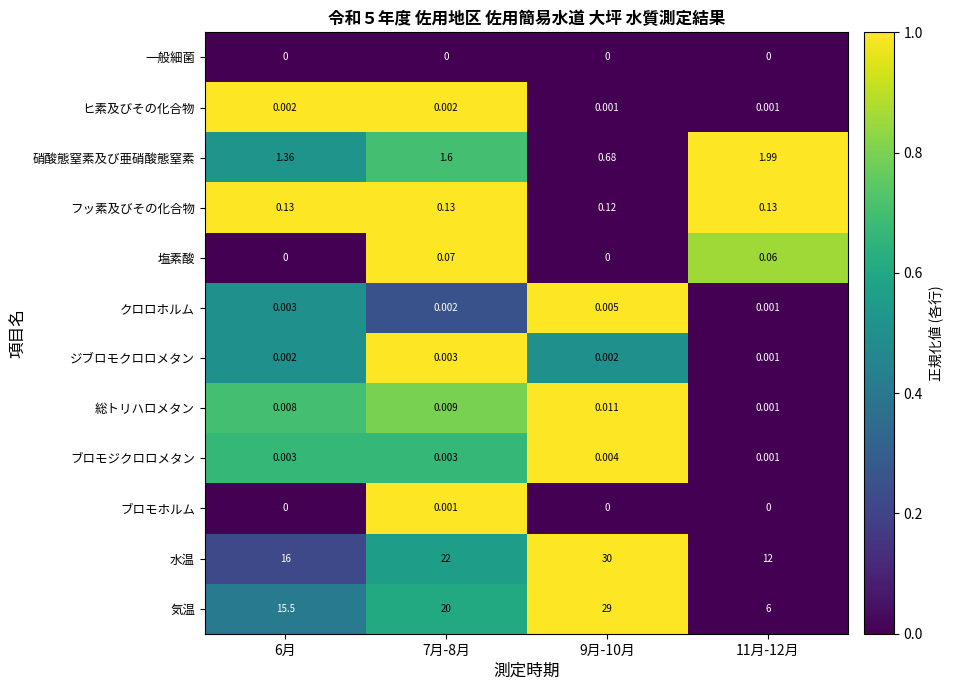

List the series in order of their peak value, highest first.

水温, 気温, 硝酸態窒素及び亜硝酸態窒素, フッ素及びその化合物, 塩素酸, 総トリハロメタン, クロロホルム, ブロモジクロロメタン, ジブロモクロロメタン, ヒ素及びその化合物, ブロモホルム, 一般細菌